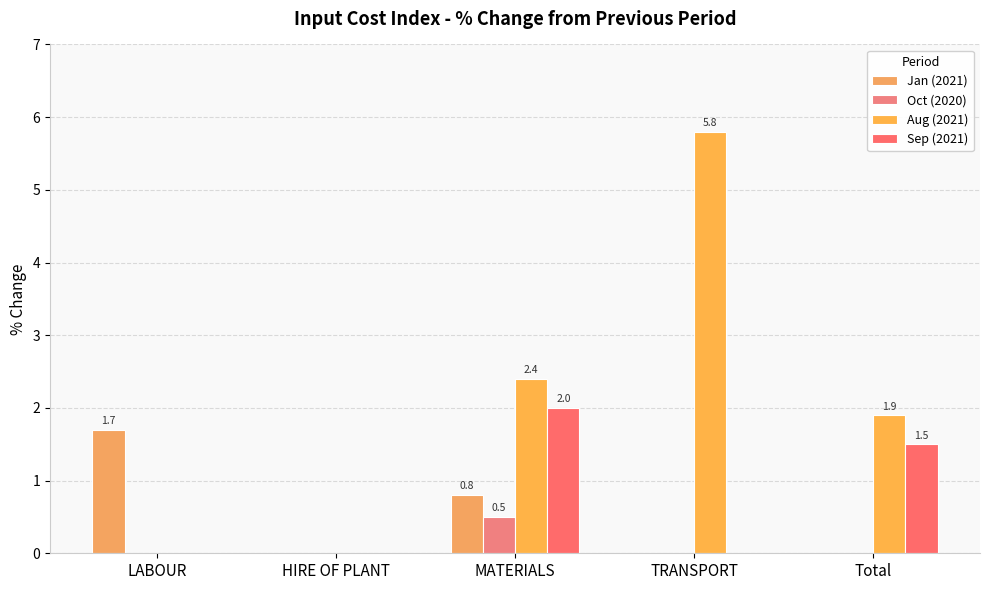

What is the label of the 1st bar from the right?

Total